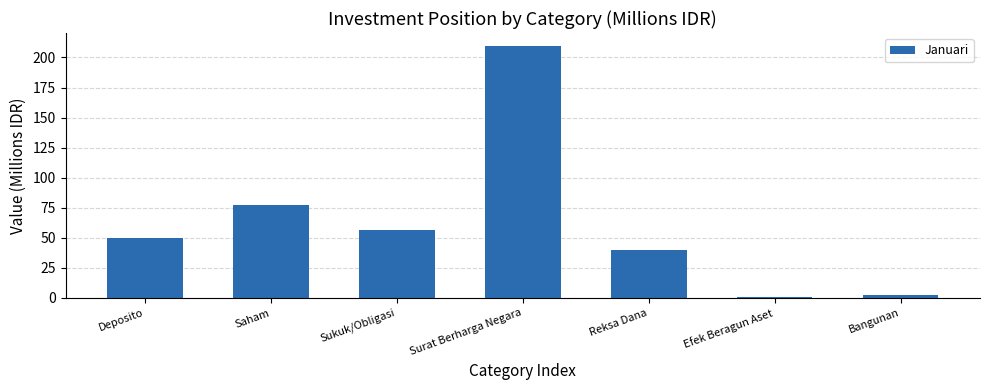

Are the bars grouped side by side (vs. stacked)?

No